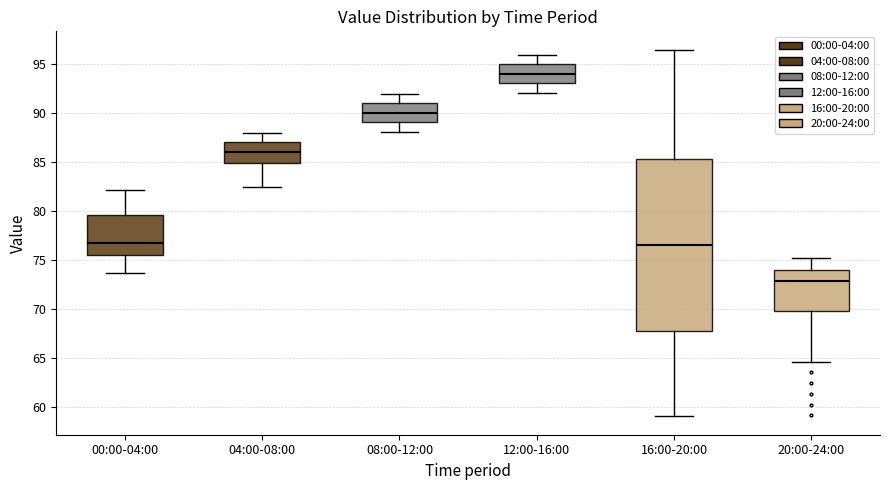

Where does the median line of the box for 00:00-04:00 sit on the y-axis? The values are not printed on the chart, so give them approximately, as read against the axis.

77.0